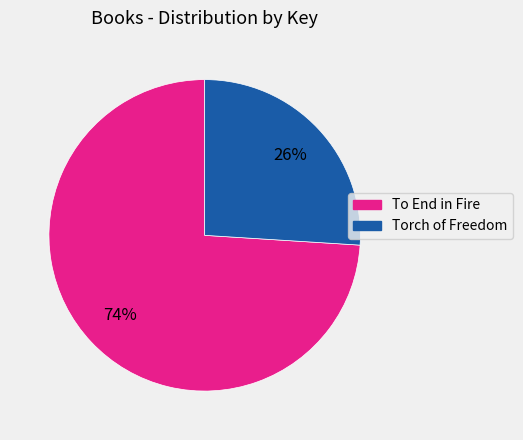

To the nearest percent, what portion does Torch of Freedom represent?

26%